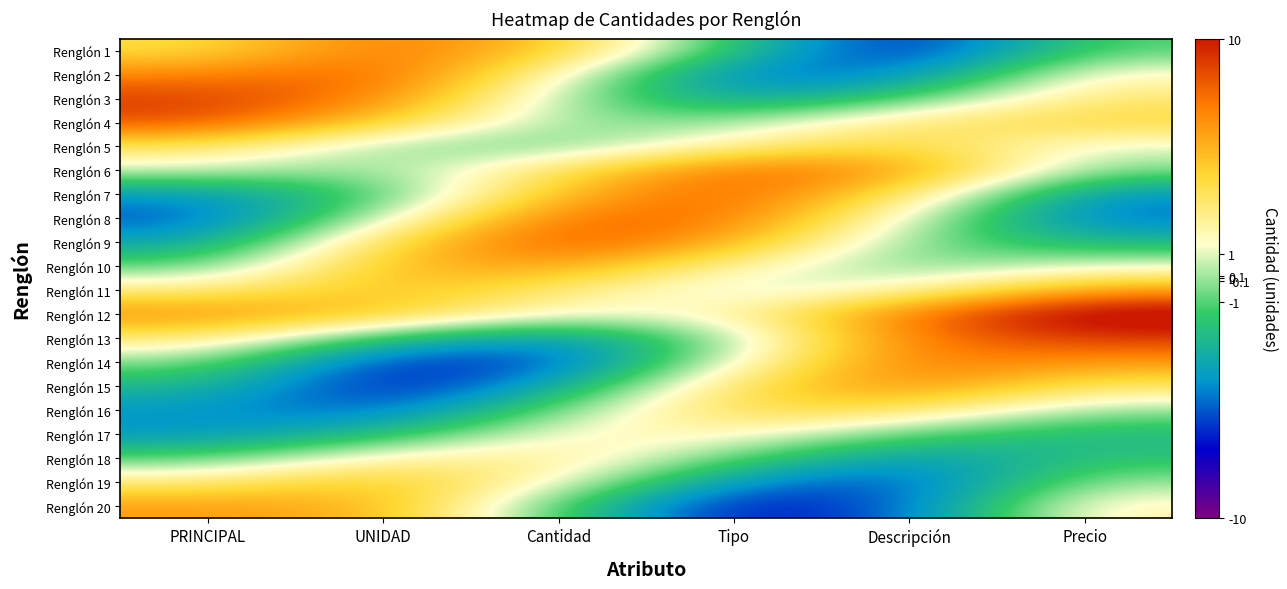

Reading left to right, extract all data points from this chart.

Renglón 1: PRINCIPAL=3.8	UNIDAD=7.6	Cantidad=4.9	Tipo=-2.0	Descripción=-7.2	Precio=-1.0
Renglón 2: PRINCIPAL=6.9	UNIDAD=8.2	Cantidad=1.8	Tipo=-5.3	Descripción=-4.8	Precio=1.9
Renglón 3: PRINCIPAL=9.0	UNIDAD=7.1	Cantidad=0.2	Tipo=-3.9	Descripción=-1.4	Precio=3.2
Renglón 4: PRINCIPAL=8.6	UNIDAD=4.6	Cantidad=-0.2	Tipo=-0.1	Descripción=3.3	Precio=4.3
Renglón 5: PRINCIPAL=3.6	UNIDAD=-0.2	Cantidad=-0.9	Tipo=2.5	Descripción=4.4	Precio=0.9
Renglón 6: PRINCIPAL=0.9	UNIDAD=-0.3	Cantidad=3.5	Tipo=7.9	Descripción=6.5	Precio=-0.4
Renglón 7: PRINCIPAL=-4.2	UNIDAD=-1.4	Cantidad=5.3	Tipo=8.3	Descripción=3.4	Precio=-4.5
Renglón 8: PRINCIPAL=-5.6	UNIDAD=0.7	Cantidad=7.7	Tipo=7.7	Descripción=0.8	Precio=-5.1
Renglón 9: PRINCIPAL=-3.8	UNIDAD=4.0	Cantidad=8.6	Tipo=5.7	Descripción=-0.4	Precio=-2.6
Renglón 10: PRINCIPAL=-1.0	UNIDAD=5.3	Cantidad=6.3	Tipo=2.2	Descripción=-0.7	Precio=1.1
Renglón 11: PRINCIPAL=2.7	UNIDAD=5.3	Cantidad=3.0	Tipo=0.3	Descripción=1.9	Precio=6.1
Renglón 12: PRINCIPAL=6.8	UNIDAD=4.9	Cantidad=1.3	Tipo=1.9	Descripción=7.5	Precio=11.6
Renglón 13: PRINCIPAL=3.2	UNIDAD=-2.1	Cantidad=-4.6	Tipo=0.0	Descripción=7.3	Precio=9.2
Renglón 14: PRINCIPAL=-0.2	UNIDAD=-6.4	Cantidad=-6.0	Tipo=1.3	Descripción=7.6	Precio=6.2
Renglón 15: PRINCIPAL=-2.5	UNIDAD=-7.1	Cantidad=-3.6	Tipo=3.8	Descripción=6.9	Precio=3.3
Renglón 16: PRINCIPAL=-4.2	UNIDAD=-5.6	Cantidad=-0.5	Tipo=4.3	Descripción=3.6	Precio=-0.1
Renglón 17: PRINCIPAL=-4.2	UNIDAD=-2.4	Cantidad=1.7	Tipo=2.1	Descripción=-1.1	Precio=-2.5
Renglón 18: PRINCIPAL=-1.2	UNIDAD=2.1	Cantidad=2.9	Tipo=-0.9	Descripción=-4.4	Precio=-1.9
Renglón 19: PRINCIPAL=2.9	UNIDAD=5.2	Cantidad=1.7	Tipo=-4.5	Descripción=-5.9	Precio=0.1
Renglón 20: PRINCIPAL=6.3	UNIDAD=5.6	Cantidad=-1.3	Tipo=-7.2	Descripción=-5.4	Precio=2.2